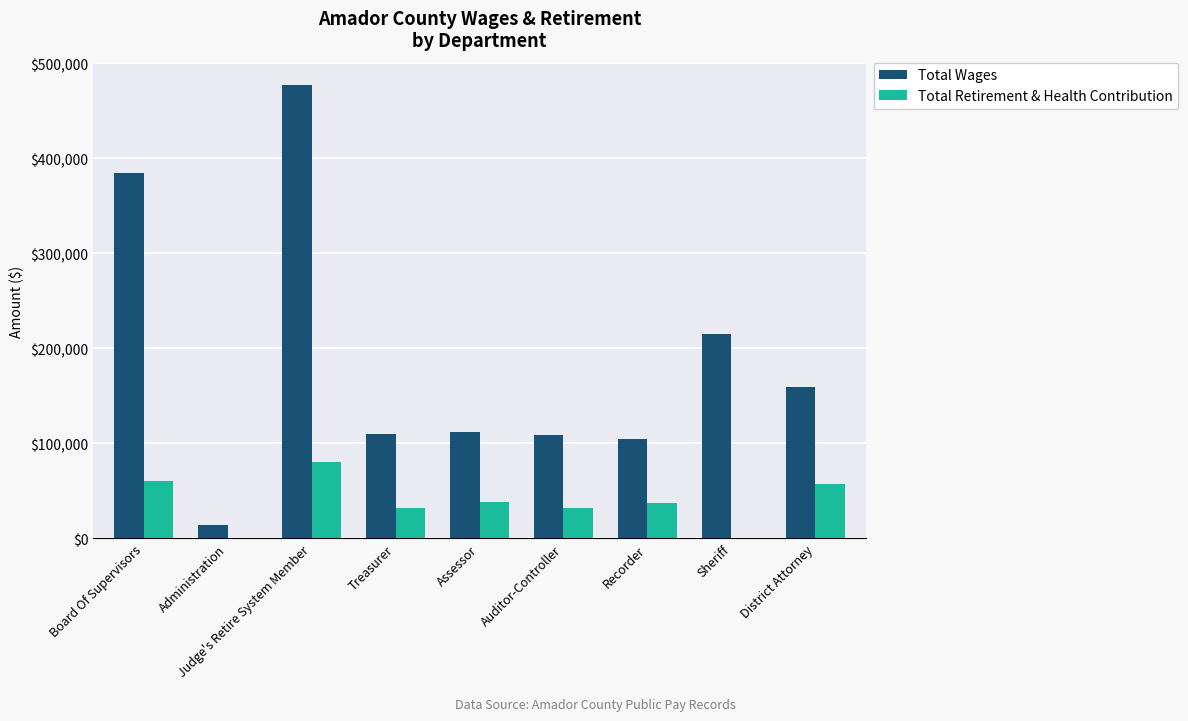

Is it true that Total Retirement & Health Contribution equals 55655 at Recorder?

False